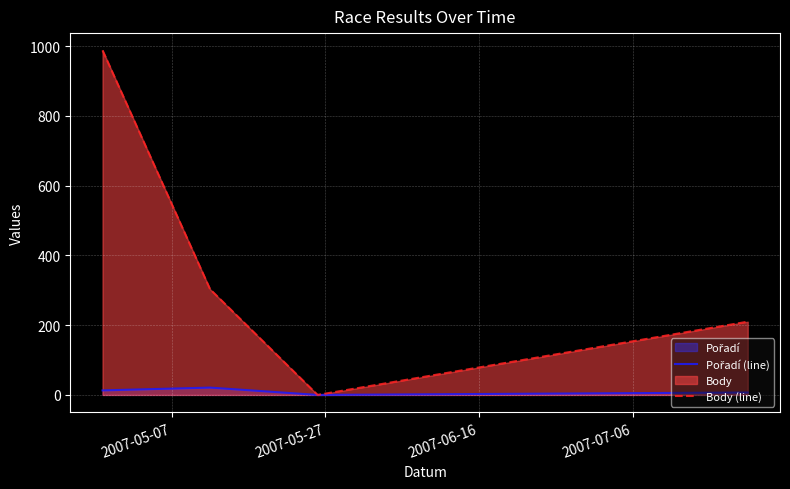

At how many categories does at least one series exceed 46?

3